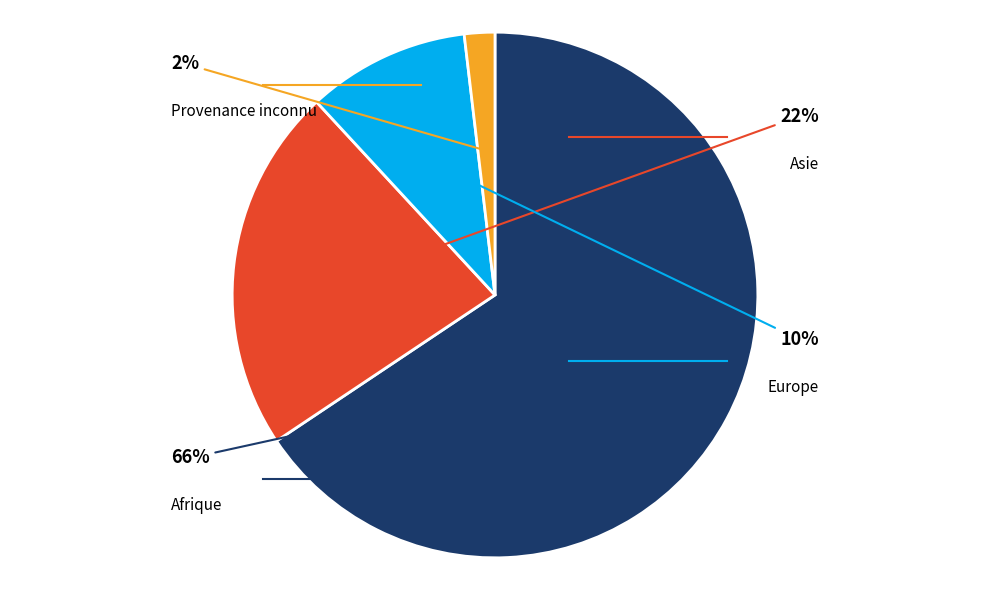

Count the number of slices in the pie.

4